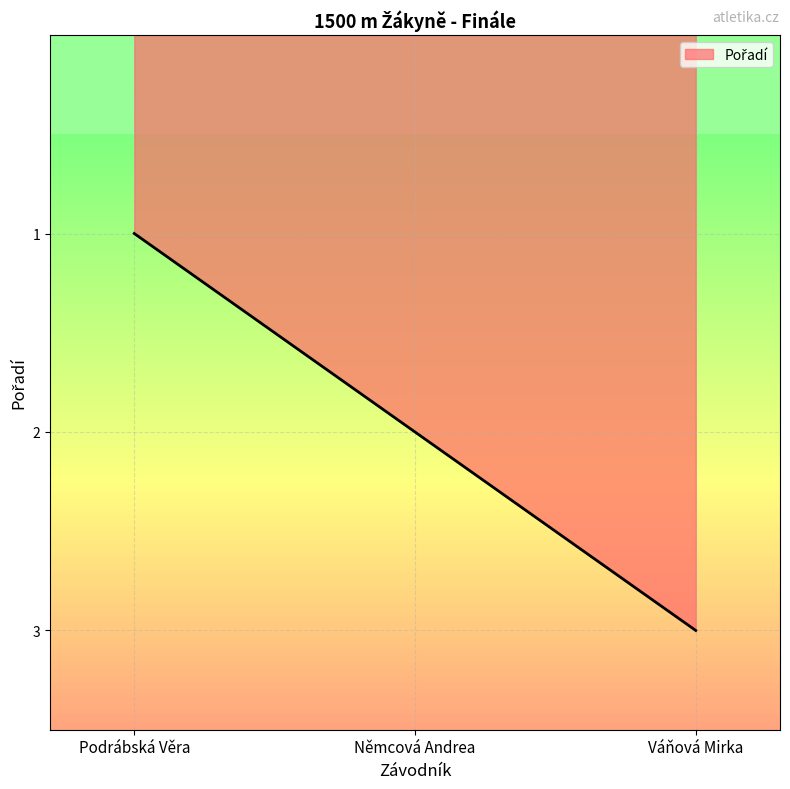

What is the change in value from Podrábská Věra to Němcová Andrea?

+1